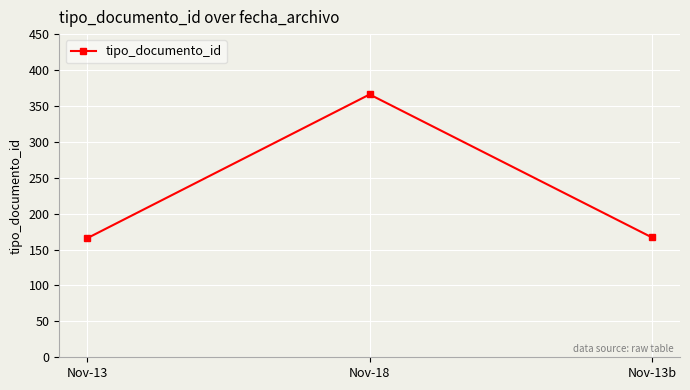

The value at Nov-13b is 167. True or false?

True